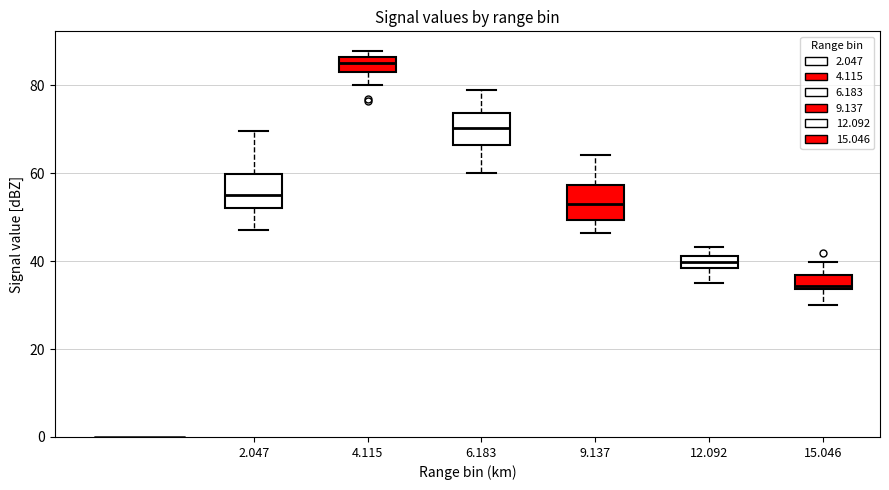

Where does the lower whisker of the box at x = 12.092 end on the y-axis? The values are not printed on the chart, so give them approximately, as read against the axis.

36